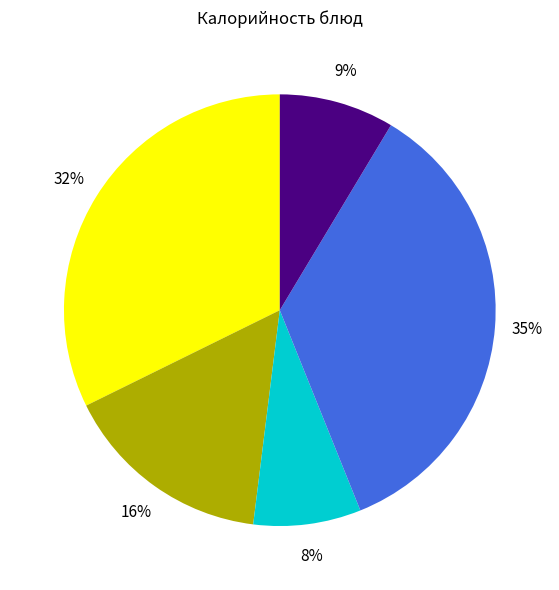

To the nearest percent, what is the difference between the largest and smallest slice percentages?

27%